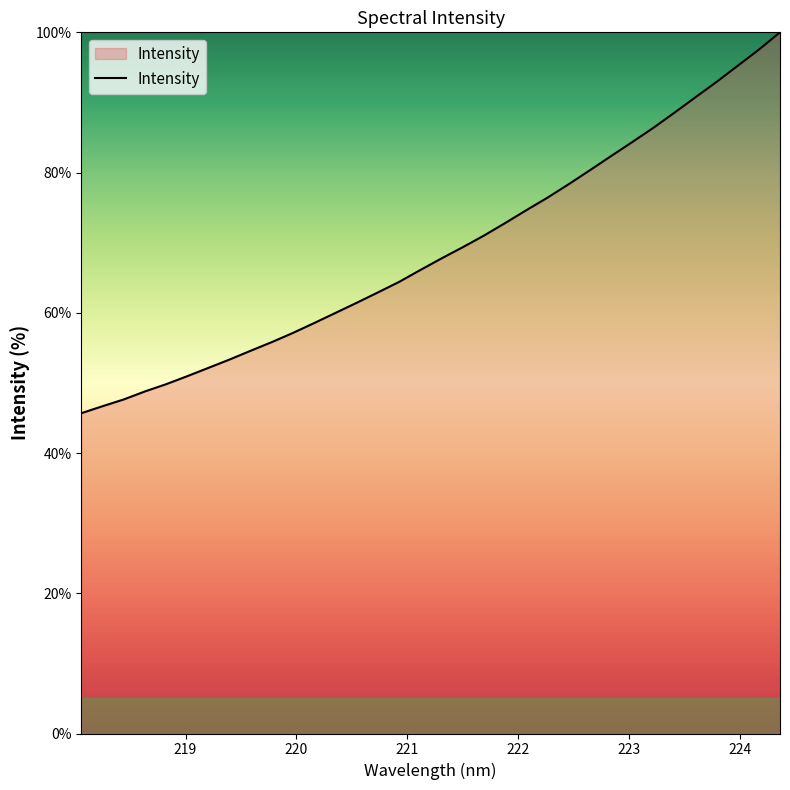

True or false: there are more than 0 points higher than both neighbors.

False